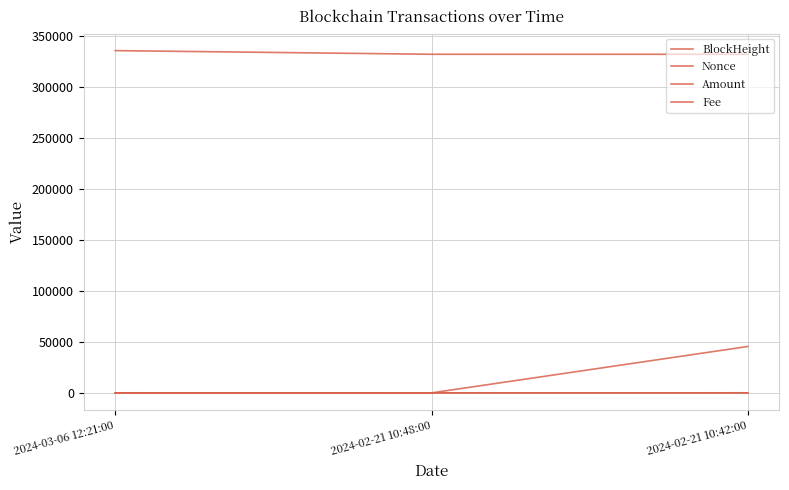

Does the chart have visible grid lines?

Yes